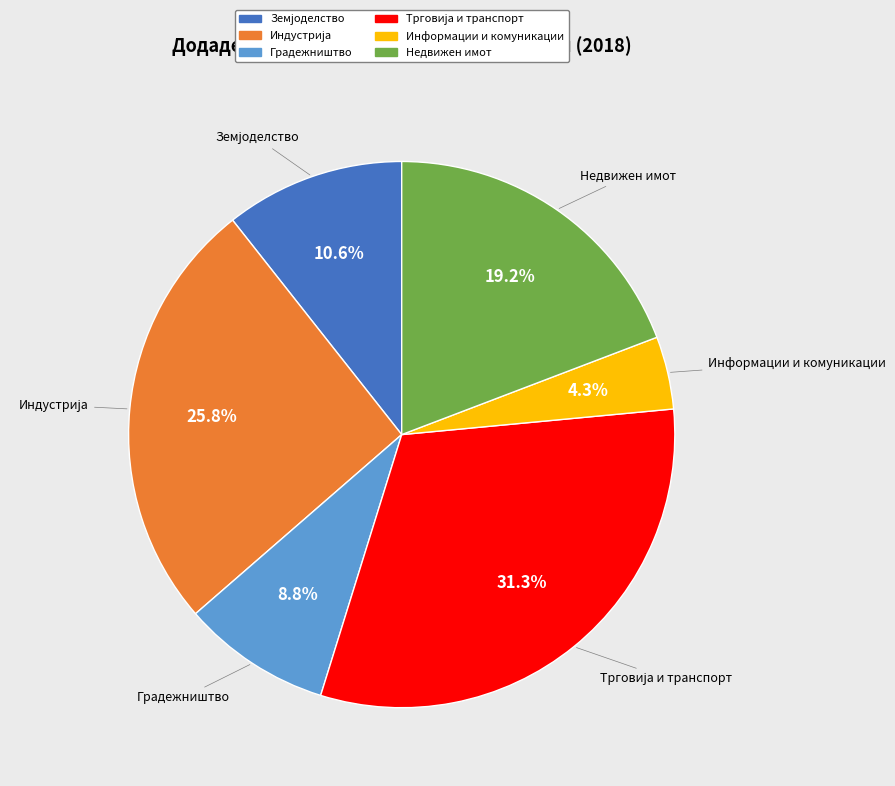

Does any single category account for the majority?

No